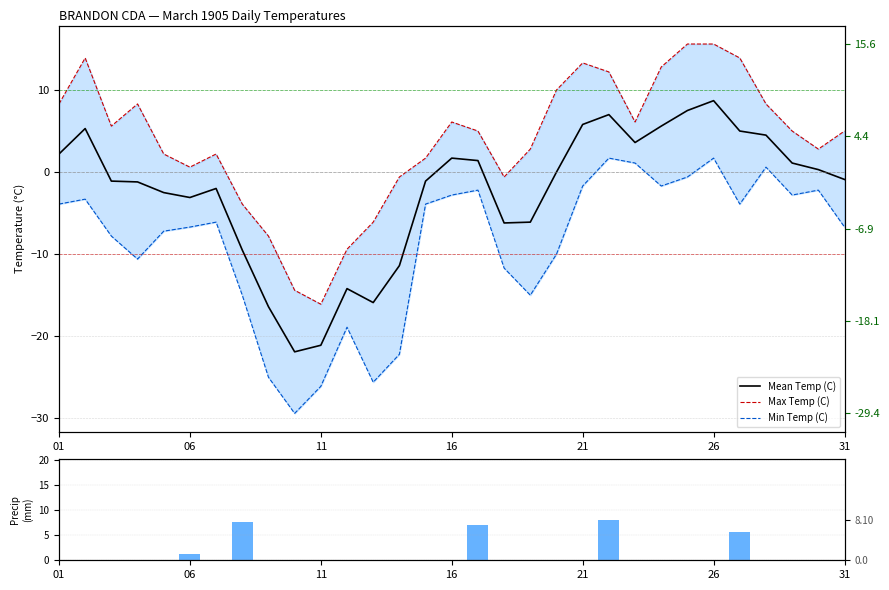

What is the maximum value for Mean Temp (C)?

8.7